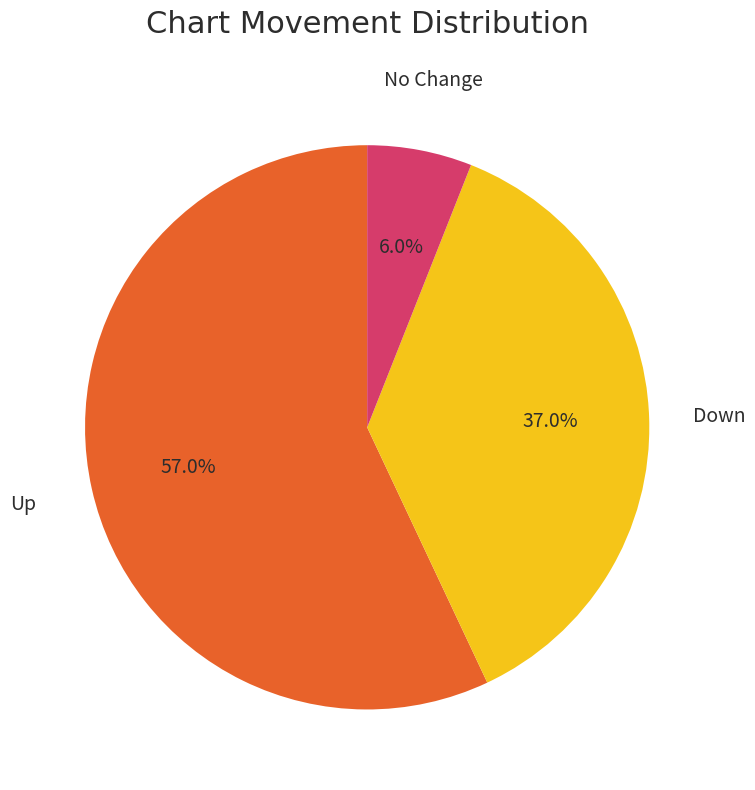

How much of the chart is everything except Down?

63.0%